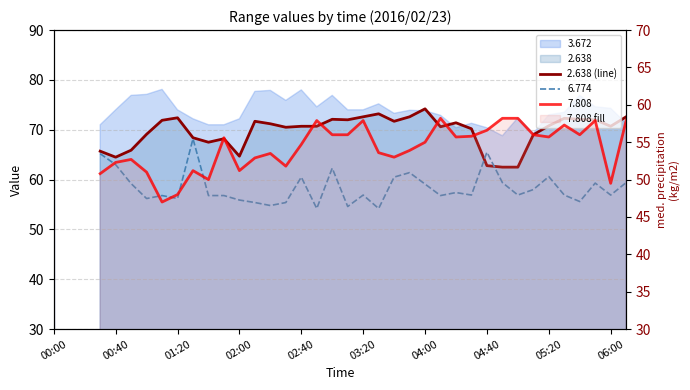

What value does the data have at 26?

71.4